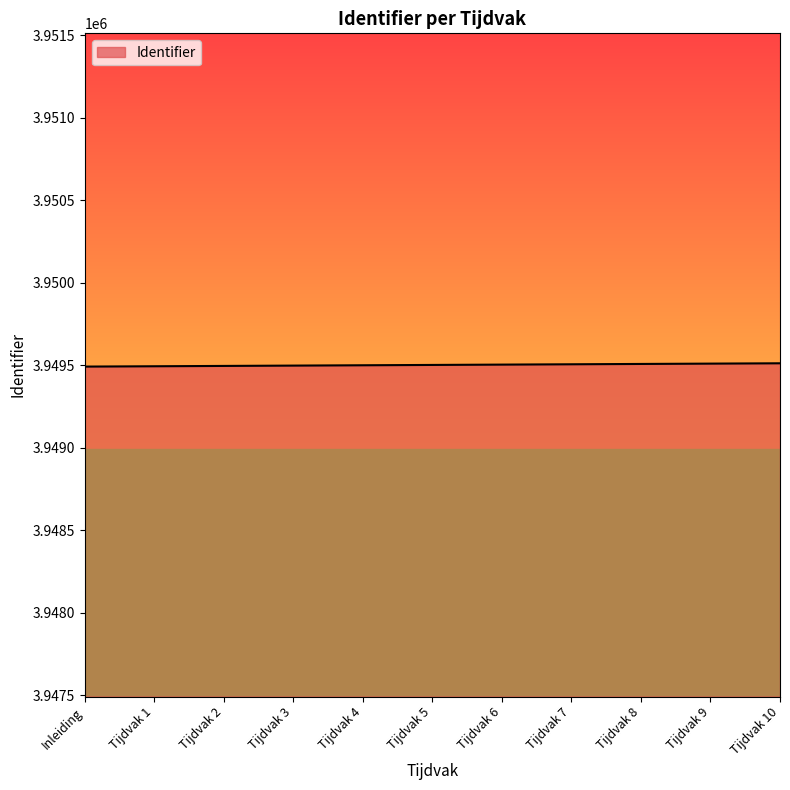

What is the maximum value shown in the chart?

3949512